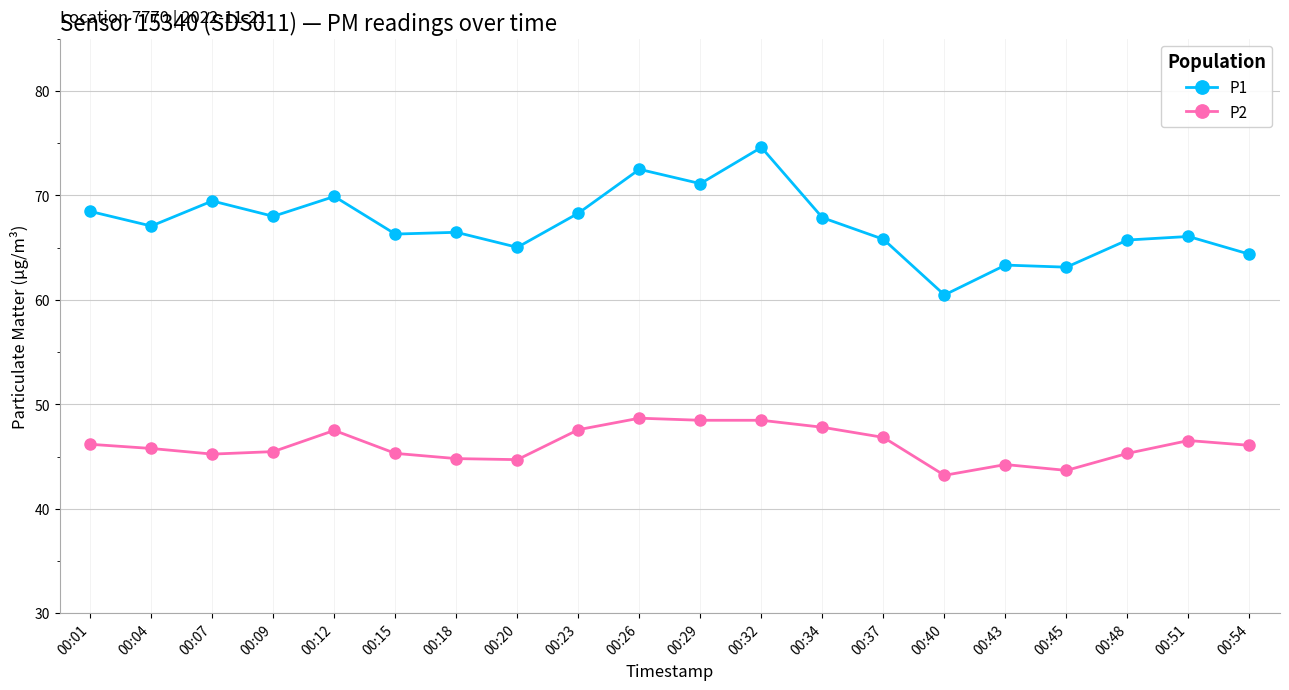

How many data points in P1 are less than 67?

10